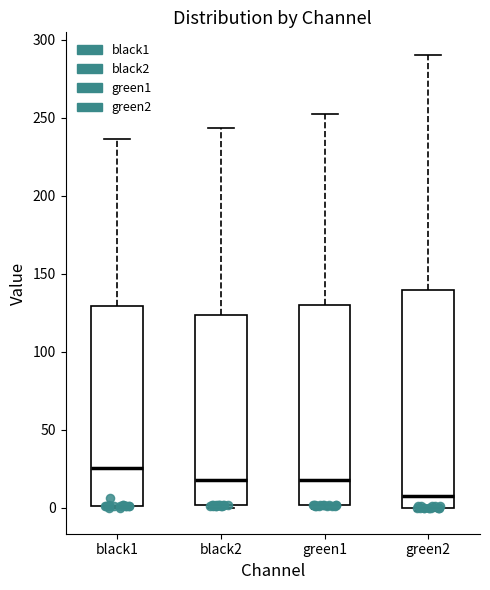

Reading left to right, transcribe this box plot: for each box, give where its median line is, the range the box spans, and where its two whiskers end, as read against the y-axis. The values are not printed on the chart, so give them approximately, as read against the axis.

black1: median 25, box 0 to 130, whiskers 0 to 235
black2: median 20, box 0 to 125, whiskers 0 (just below the box's lower edge) to 245
green1: median 20, box 0 to 130, whiskers 0 (just below the box's lower edge) to 250
green2: median 10, box 0 to 140, whiskers 0 (just below the box's lower edge) to 290